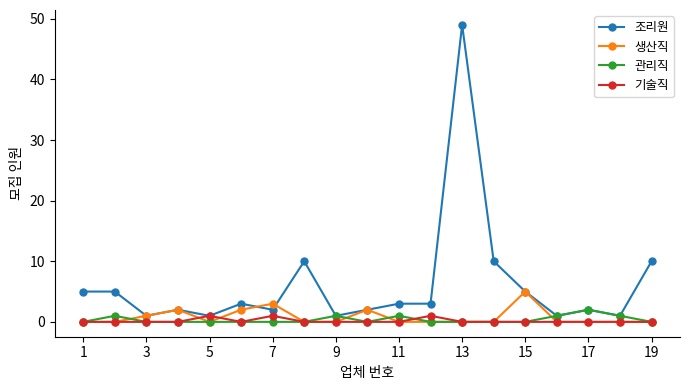

What is the maximum value for 생산직?

5